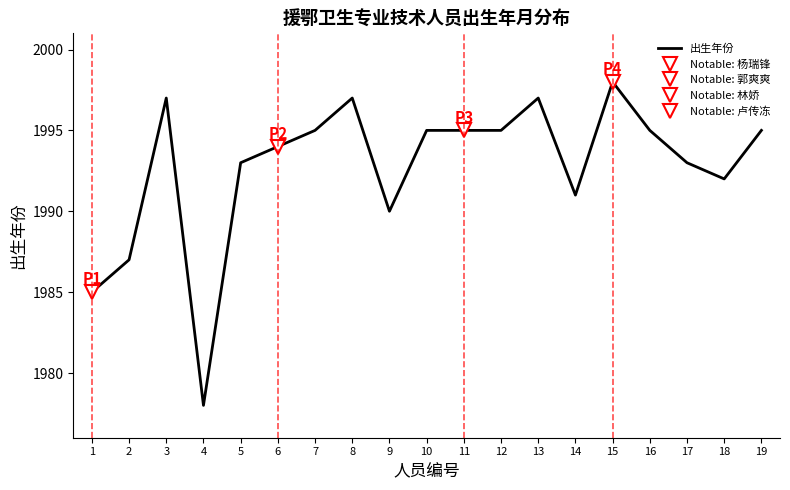

Rank the categories by value from highest to lowest.

15, 3, 8, 13, 7, 10, 11, 12, 16, 19, 6, 5, 17, 18, 14, 9, 2, 1, 4